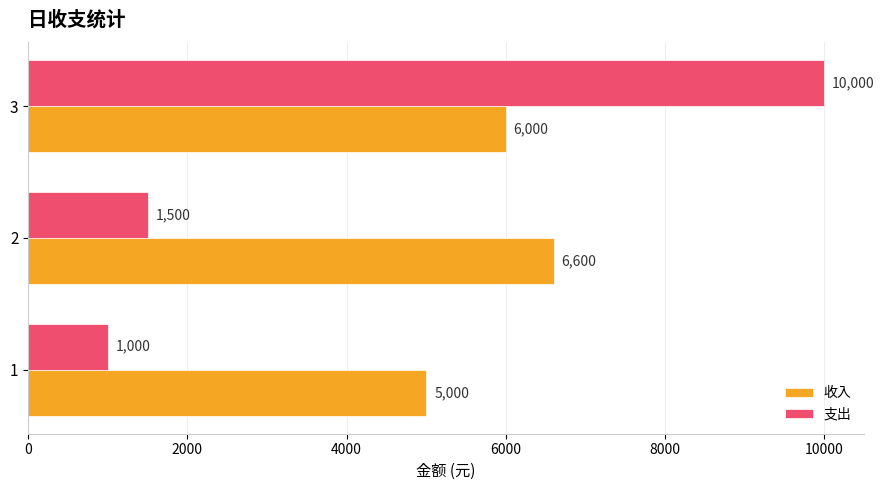

What is the difference between the maximum and minimum values in the 支出 series?

9000